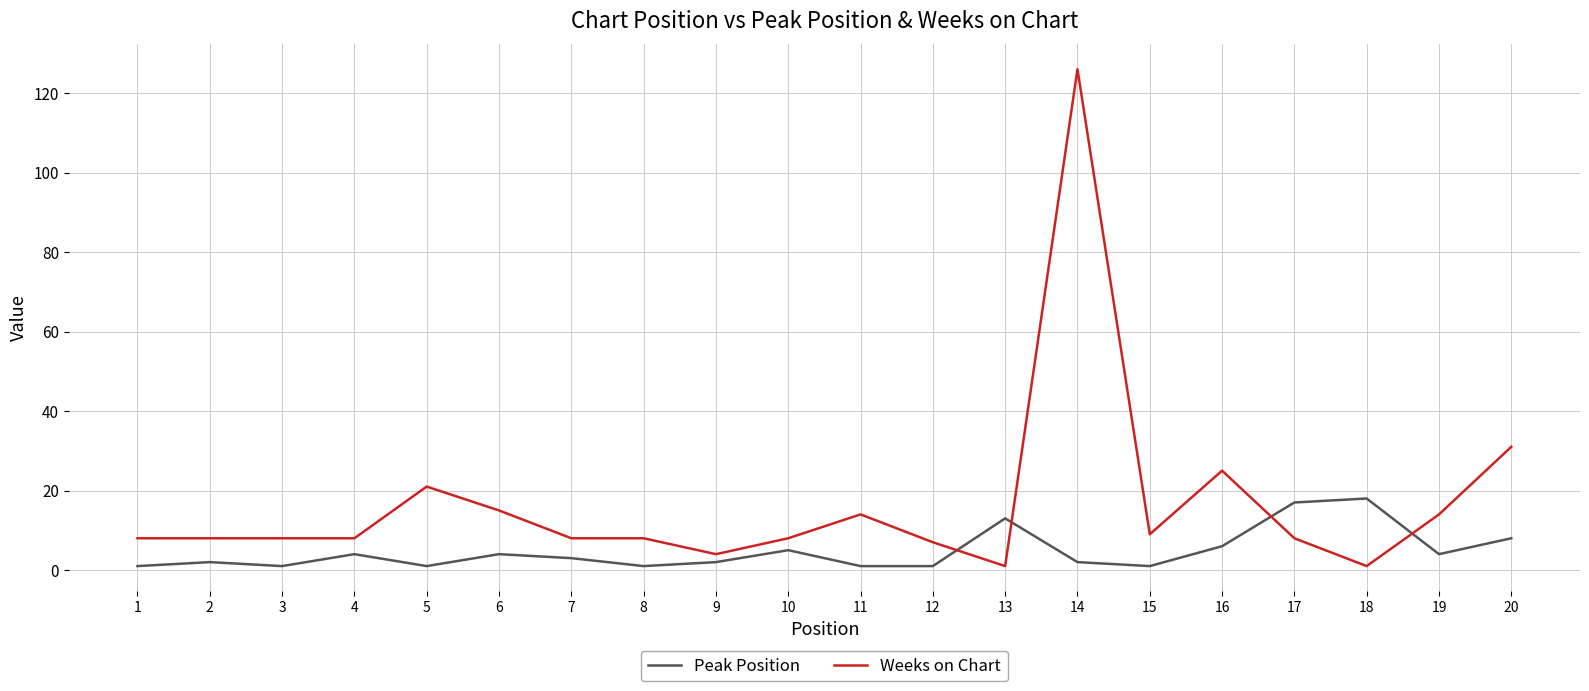

Is it true that Weeks on Chart equals 14 at 11?

True